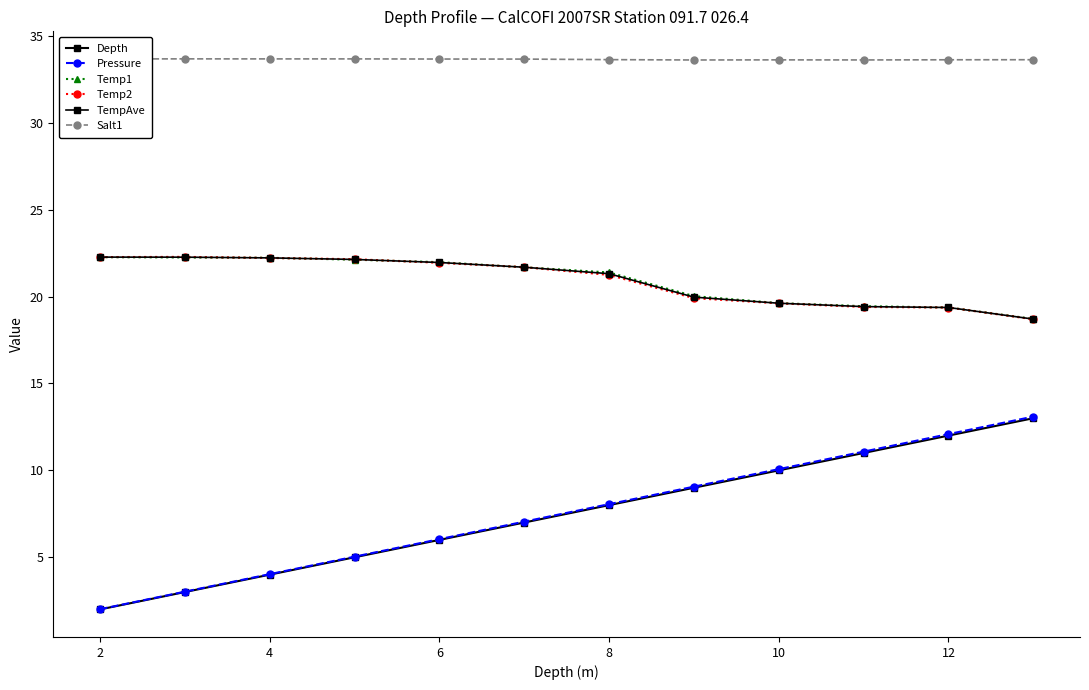

How many distinct data groups are displayed?

6